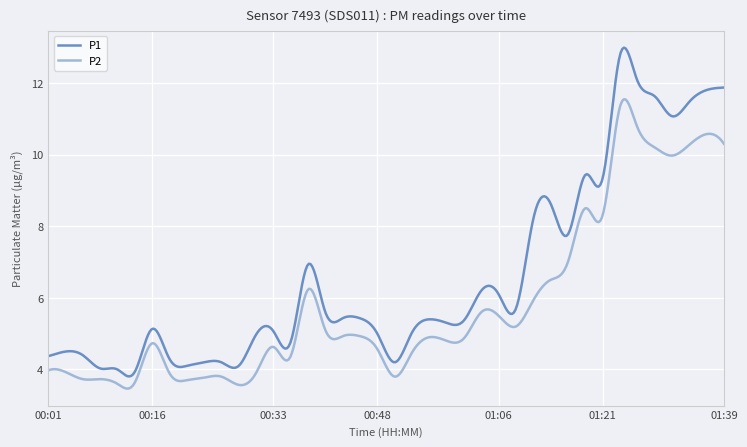

True or false: P1 and P2 intersect in this chart.

False